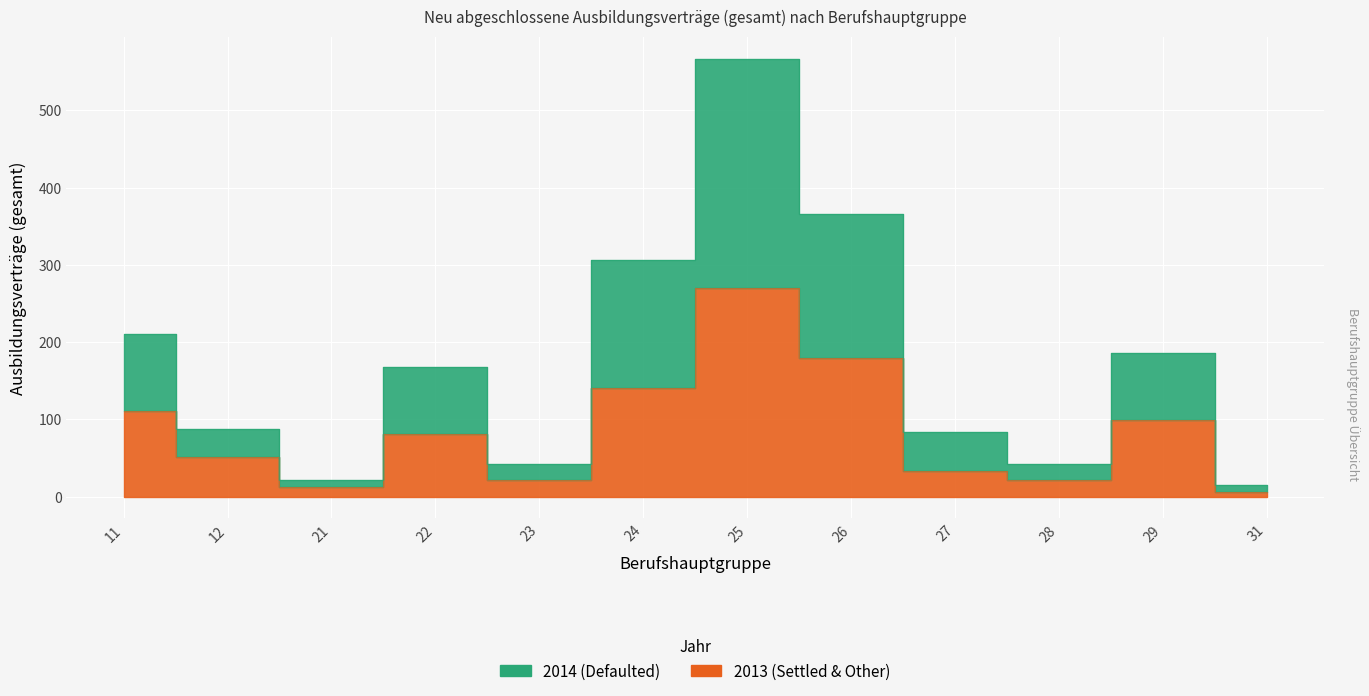

How many interior local peaks does the 2013 series have?

3